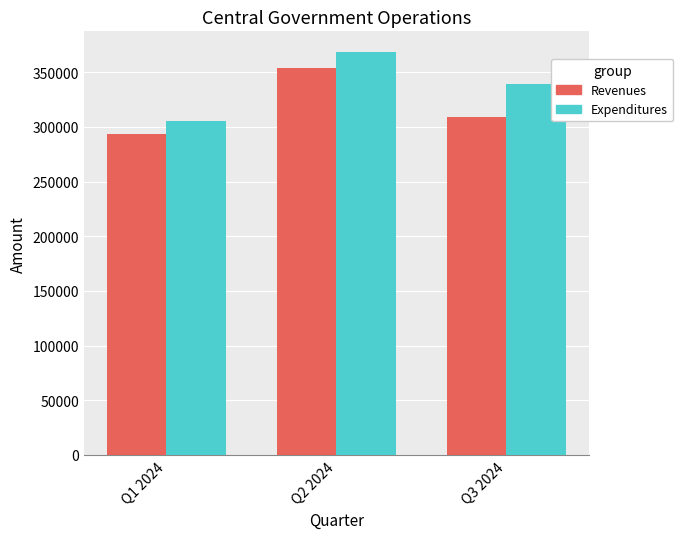

Rank the categories by Expenditures value from lowest to highest.

Q1 2024, Q3 2024, Q2 2024